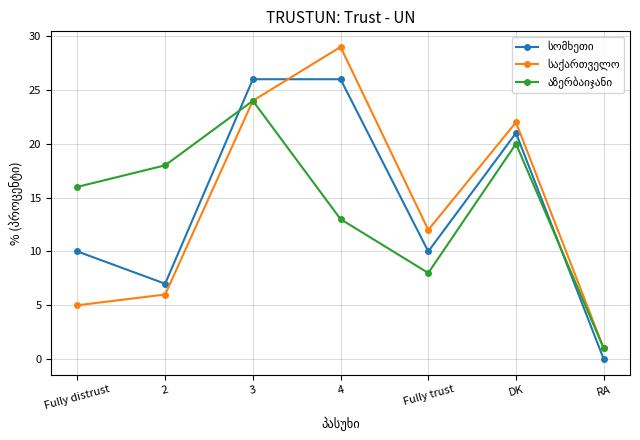

What is the difference between the highest and lowest values at 4?

16